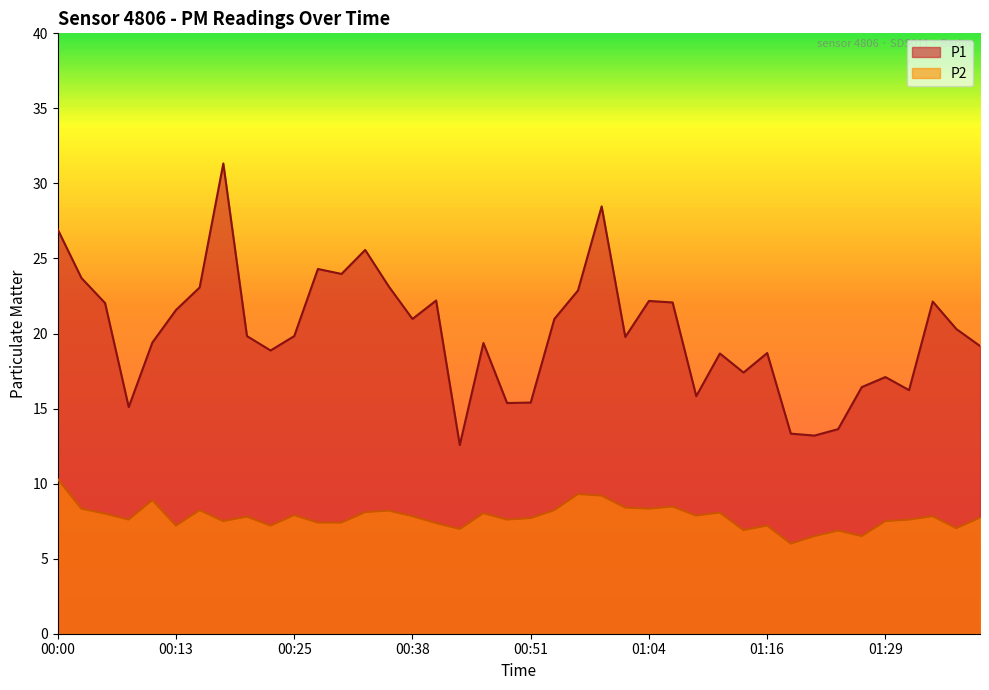

True or false: P1 and P2 intersect in this chart.

False